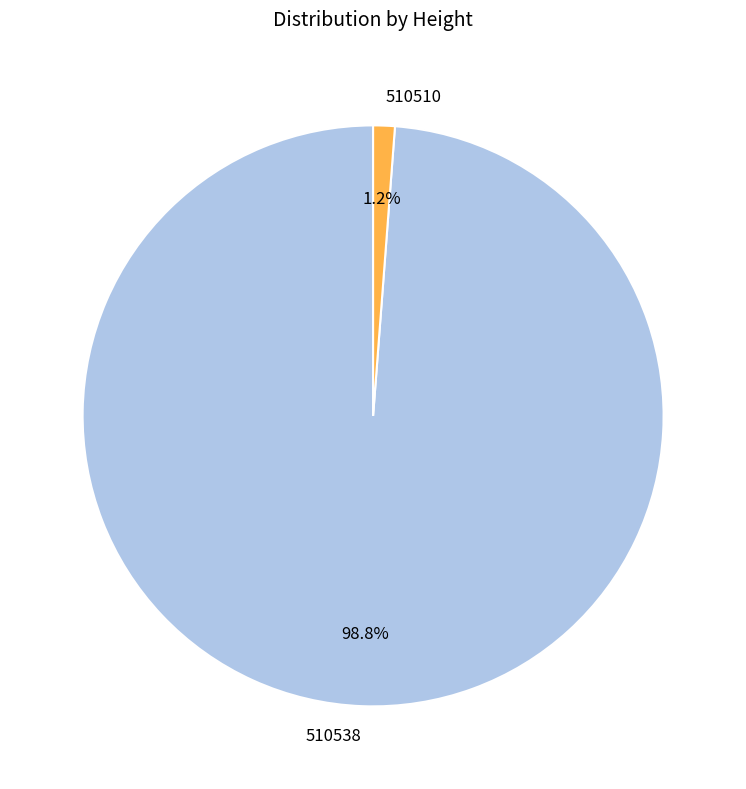

Does 510510 account for over 50% of the chart?

No